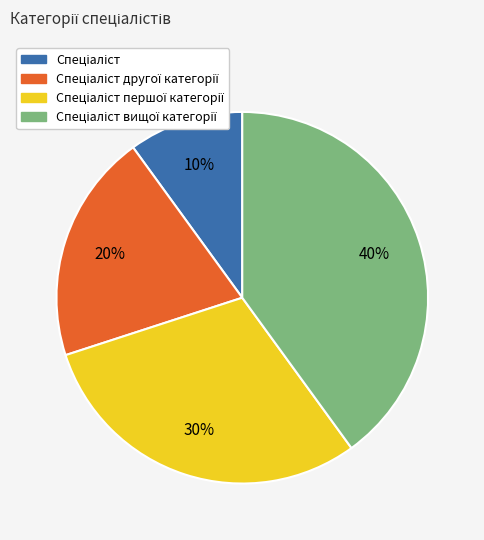

To the nearest percent, what is the difference between the largest and smallest slice percentages?

30%